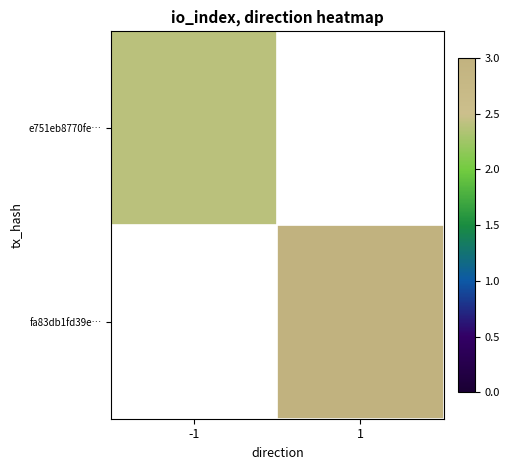

Count the number of categories in the chart.

2